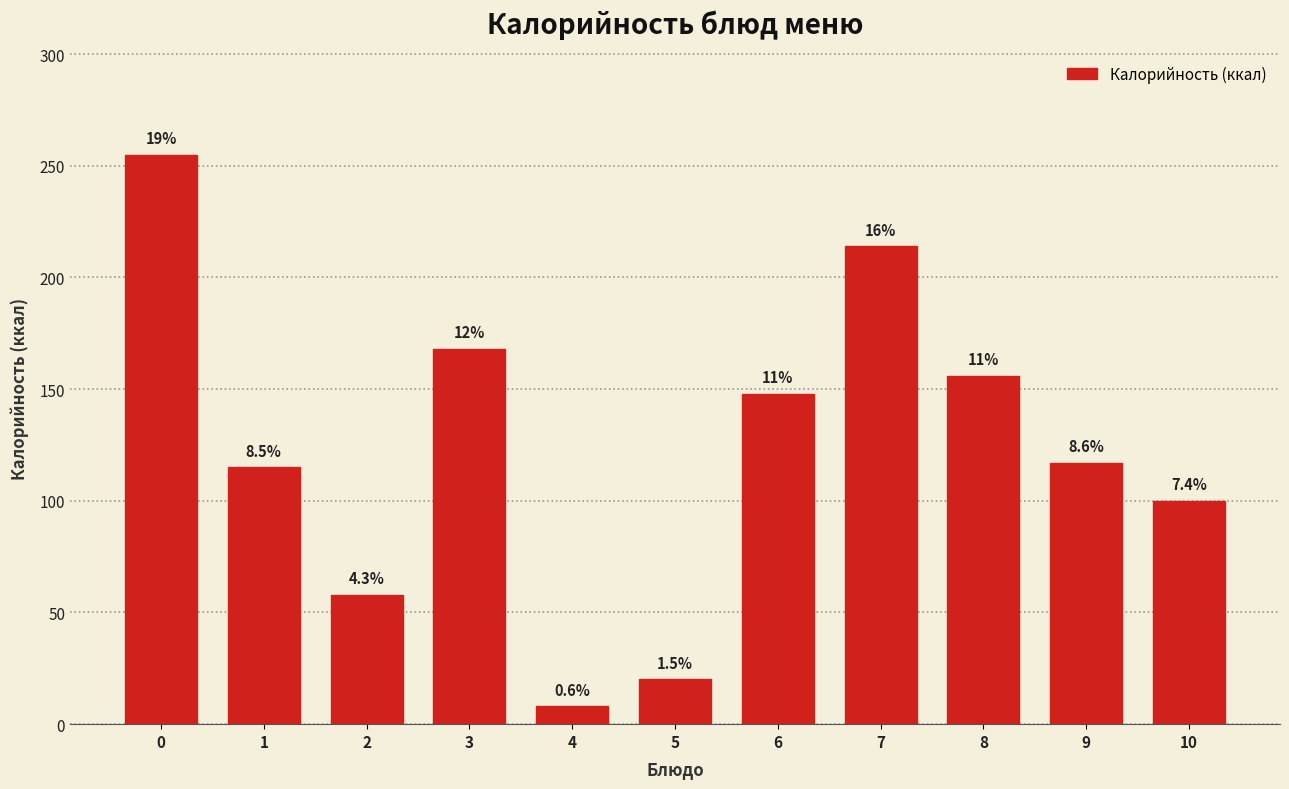

Does the chart contain any negative values?

No